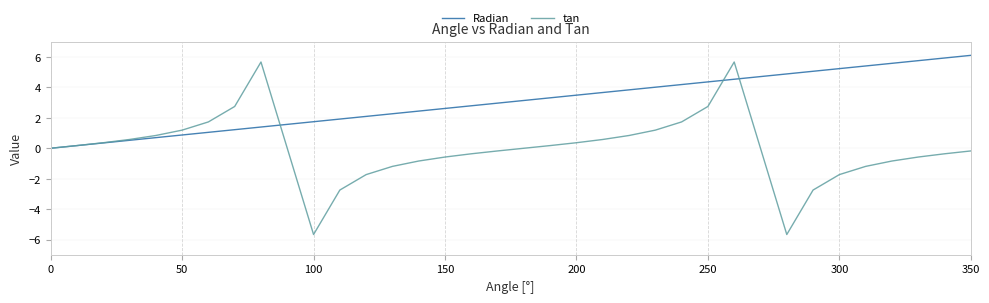

Which series has the largest total across all categories?

Radian